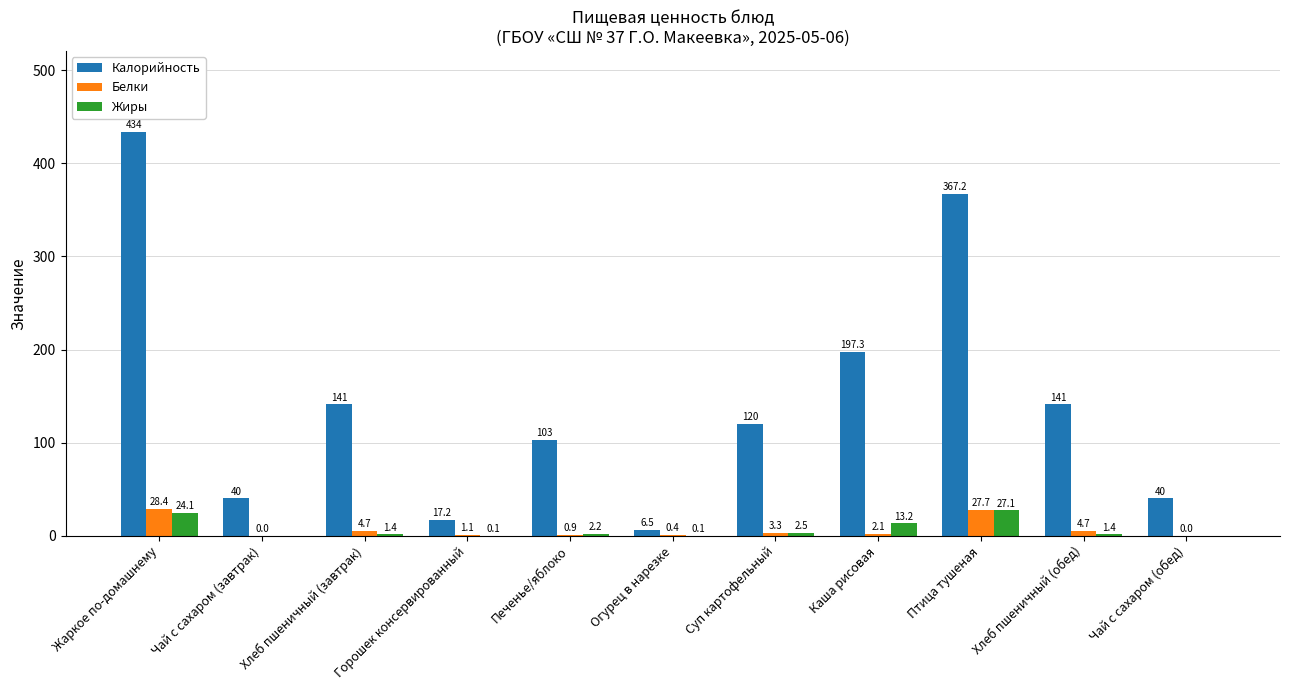

Is the value of Белки at Чай с сахаром (завтрак) greater than the value of Жиры at Хлеб пшеничный (завтрак)?

No